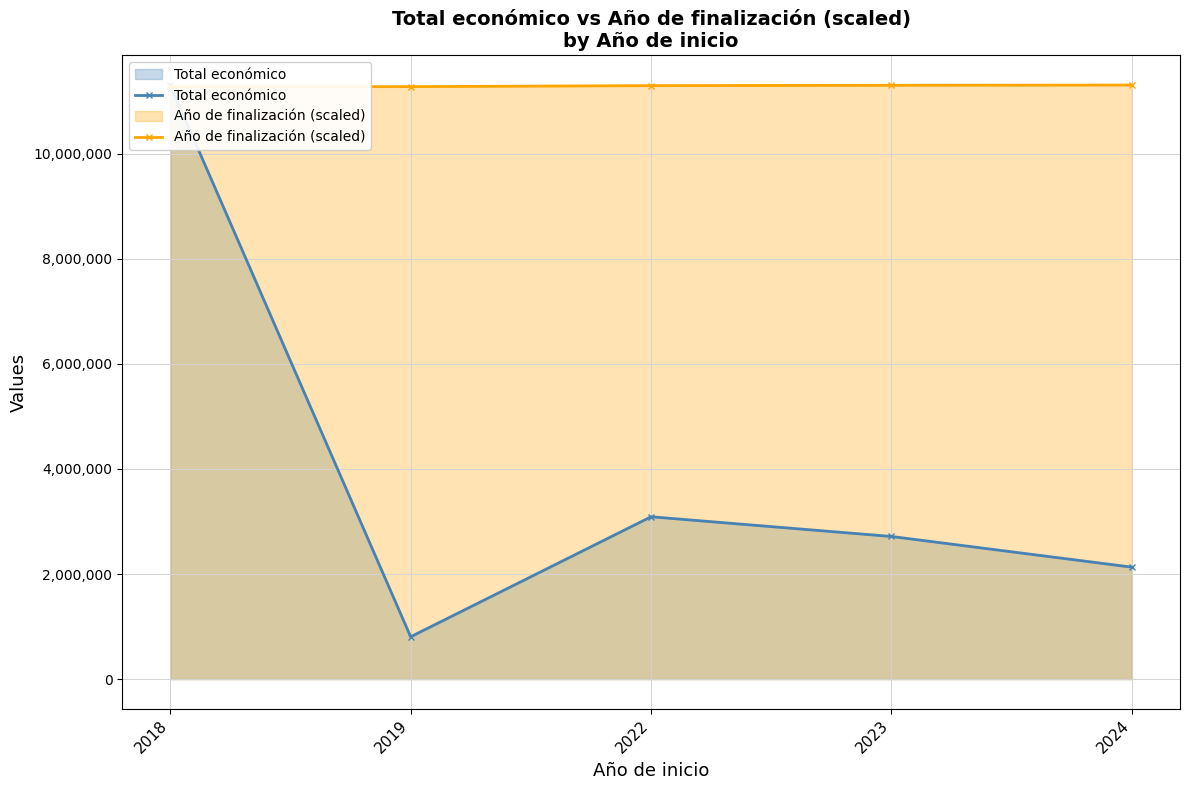

True or false: Total económico and Año de finalización (scaled) intersect in this chart.

True